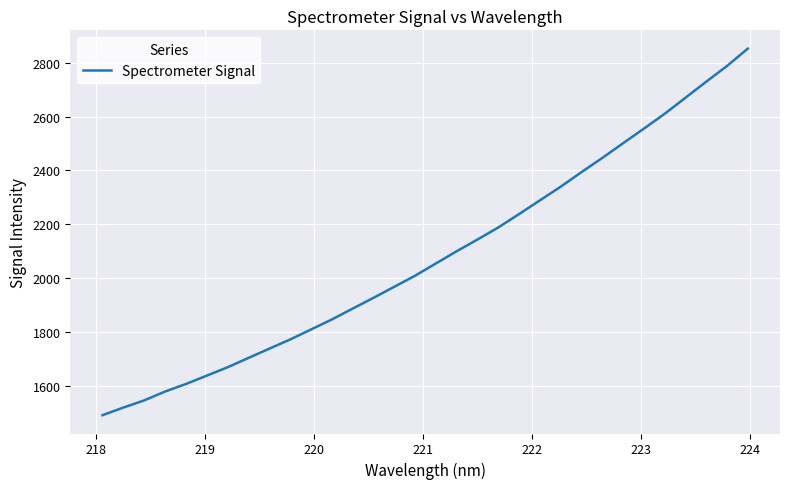

What is the greatest value displayed?

2852.1